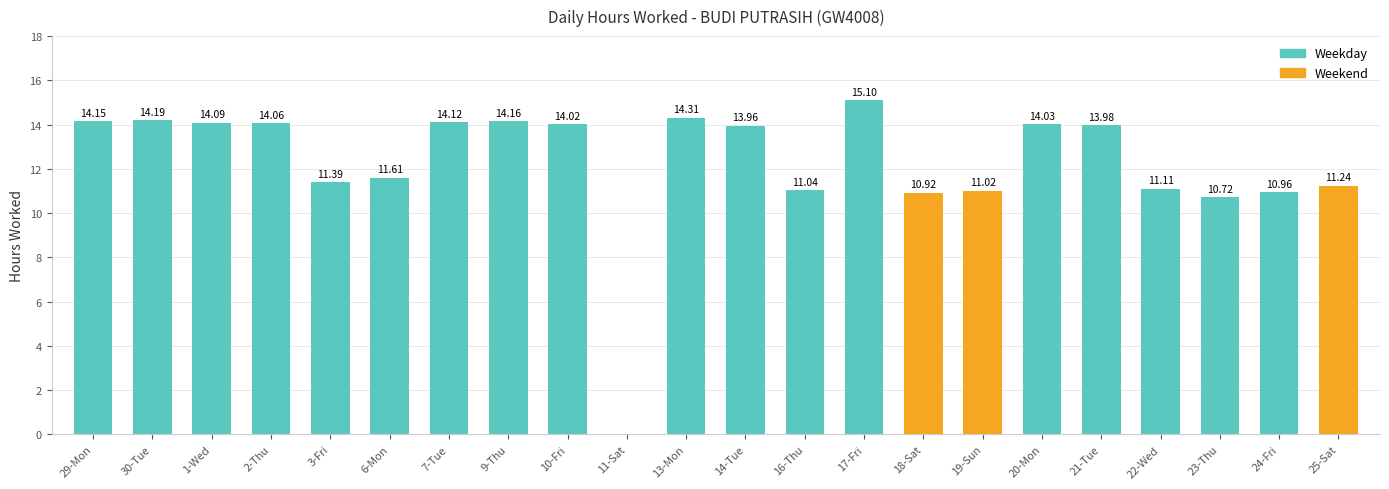

Rank the categories by value from lowest to highest.

11-Sat, 23-Thu, 18-Sat, 24-Fri, 19-Sun, 16-Thu, 22-Wed, 25-Sat, 3-Fri, 6-Mon, 14-Tue, 21-Tue, 10-Fri, 20-Mon, 2-Thu, 1-Wed, 7-Tue, 29-Mon, 9-Thu, 30-Tue, 13-Mon, 17-Fri